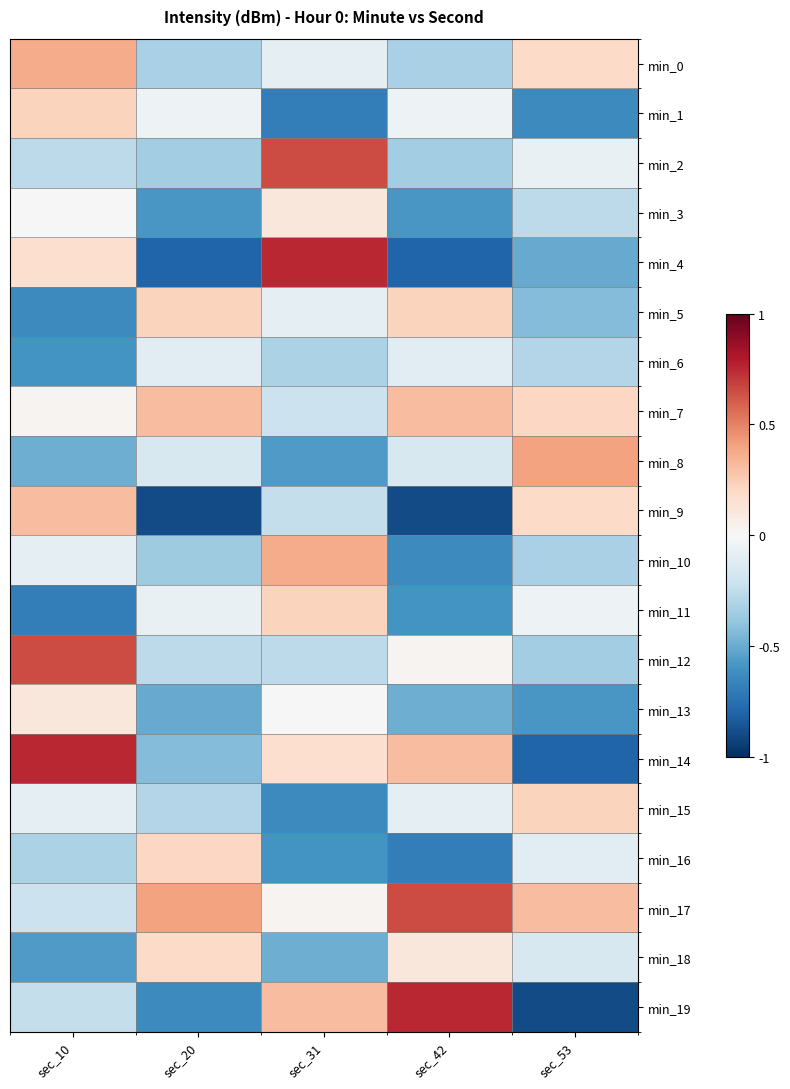

How many categories are shown in the chart?

5